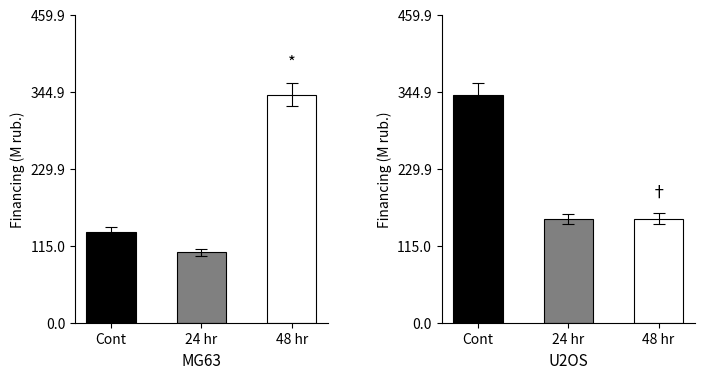

Rank the series at 24 hr from highest to lowest value.

U2OS, MG63